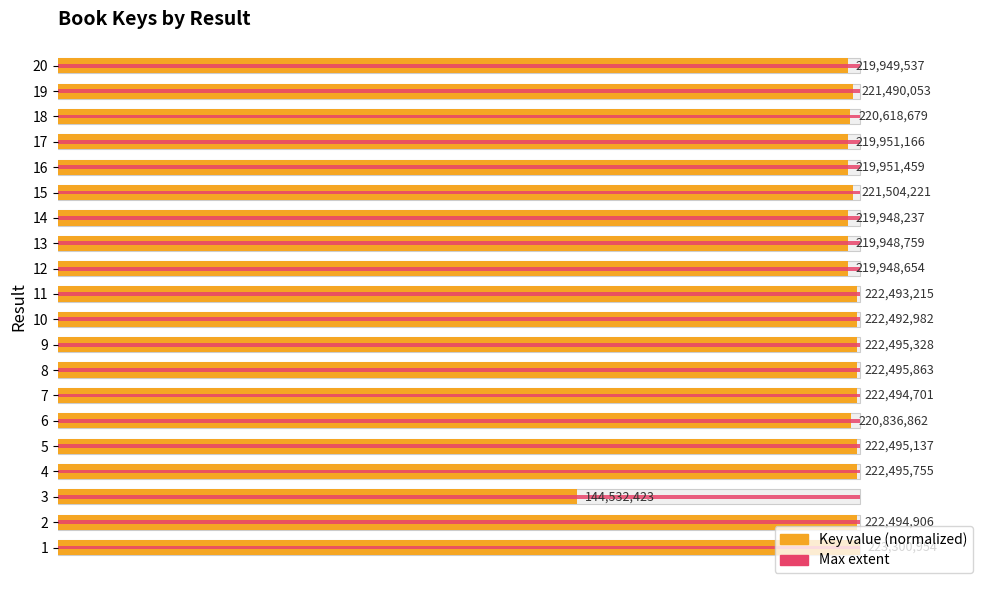

What is the average value of the Key (normalized) series?

97.4